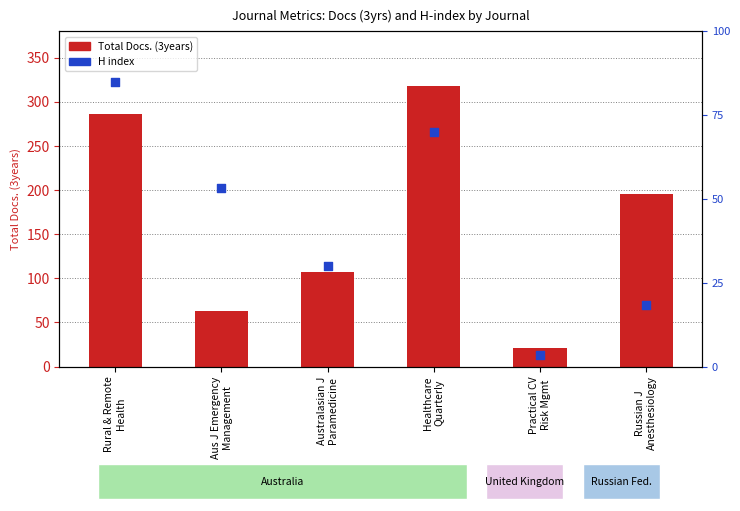

What is the total value across all series at Practical CV
Risk Mgmt?

23